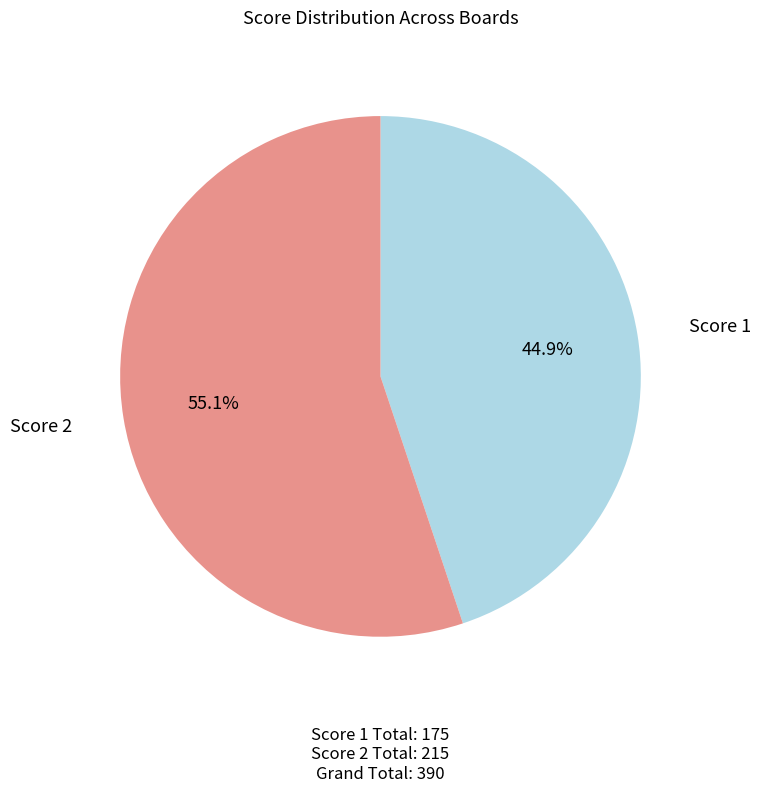

What portion of the pie excludes Score 1?

55.1%